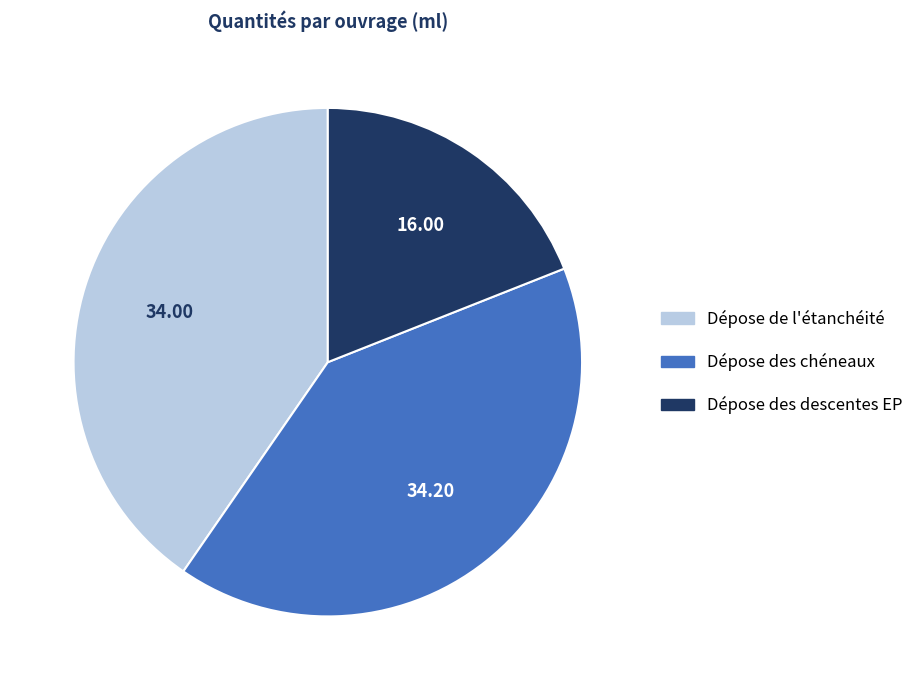

Is there a majority slice in this chart?

No